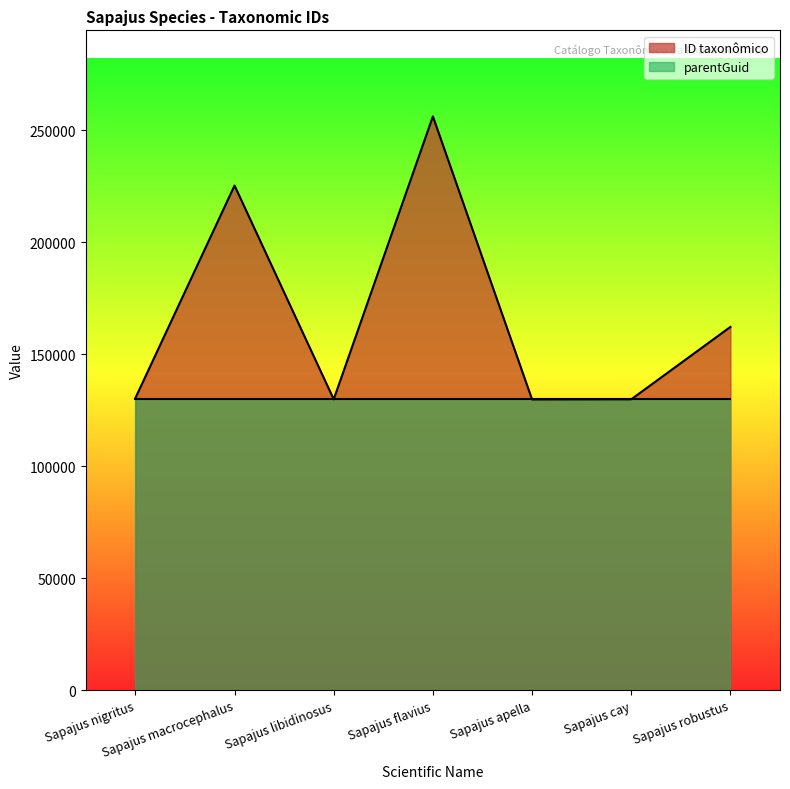

Does the chart display data point markers on the line(s)?

No